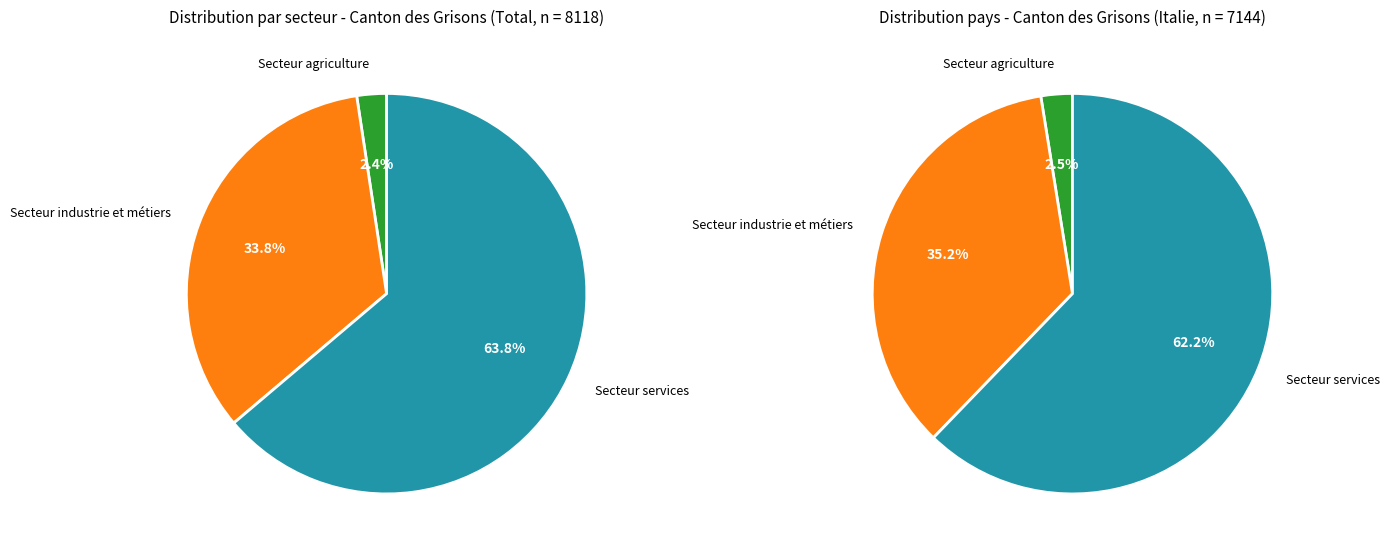

Between Secteur agriculture and Secteur services, which is larger?

Secteur services